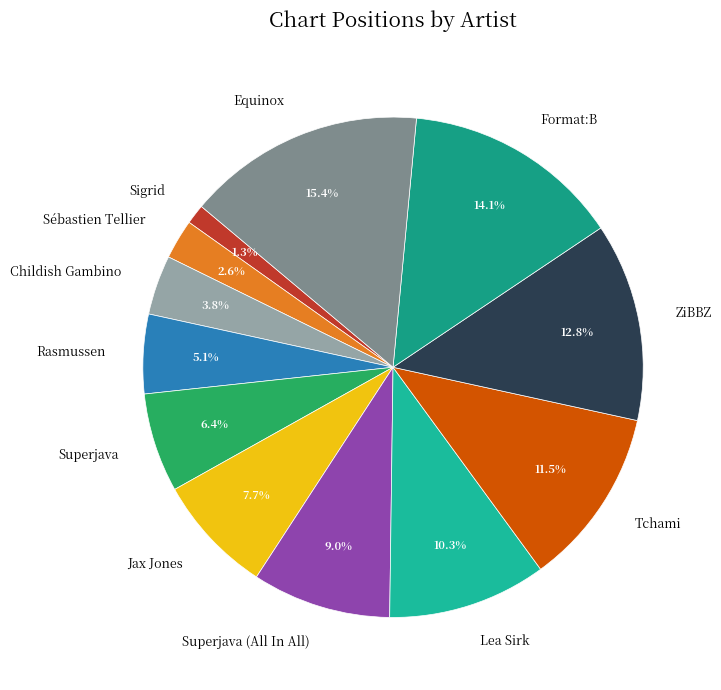

Rank the categories by value from highest to lowest.

Equinox, Format:B, ZiBBZ, Tchami, Lea Sirk, Superjava (All In All), Jax Jones, Superjava, Rasmussen, Childish Gambino, Sébastien Tellier, Sigrid